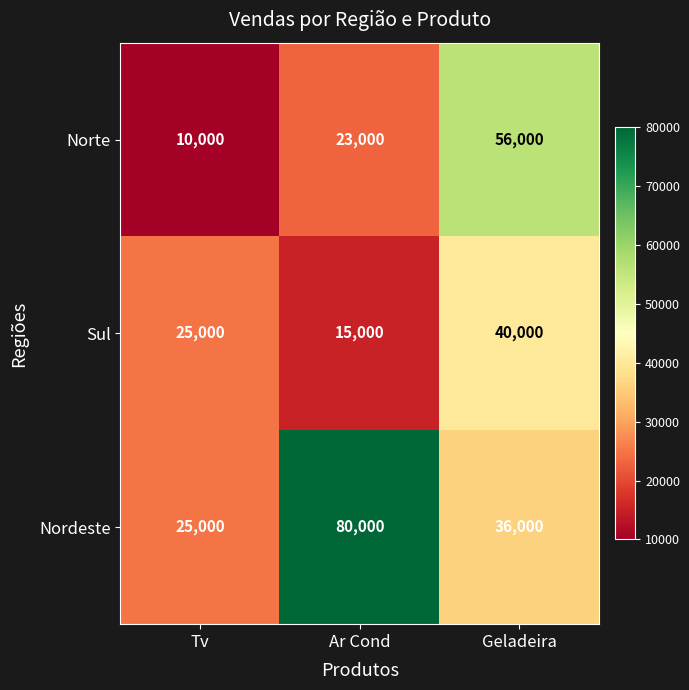

List the series in order of their peak value, lowest first.

Sul, Norte, Nordeste